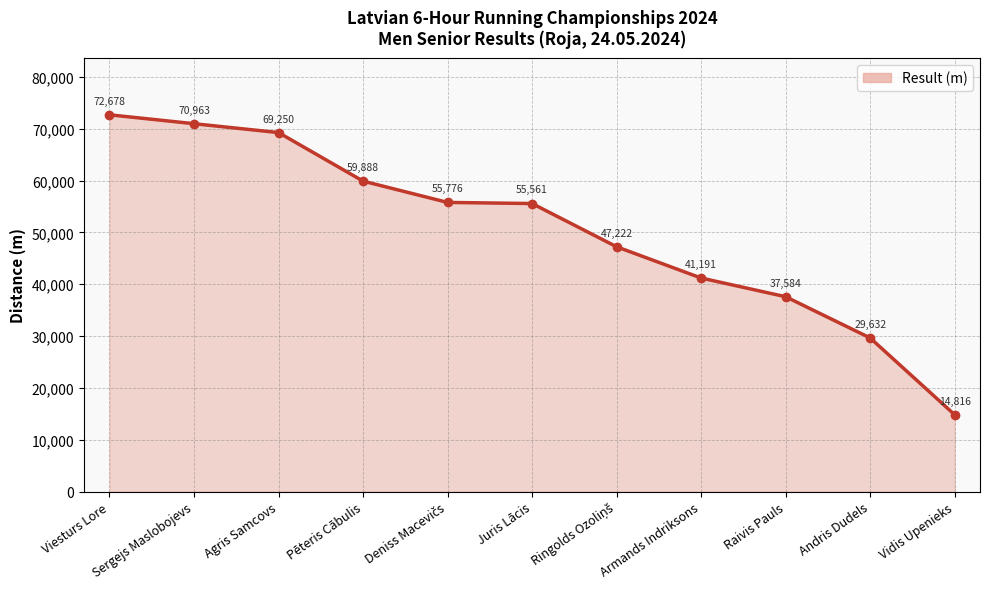

True or false: the data shows 41191 at Armands Indriksons.

True